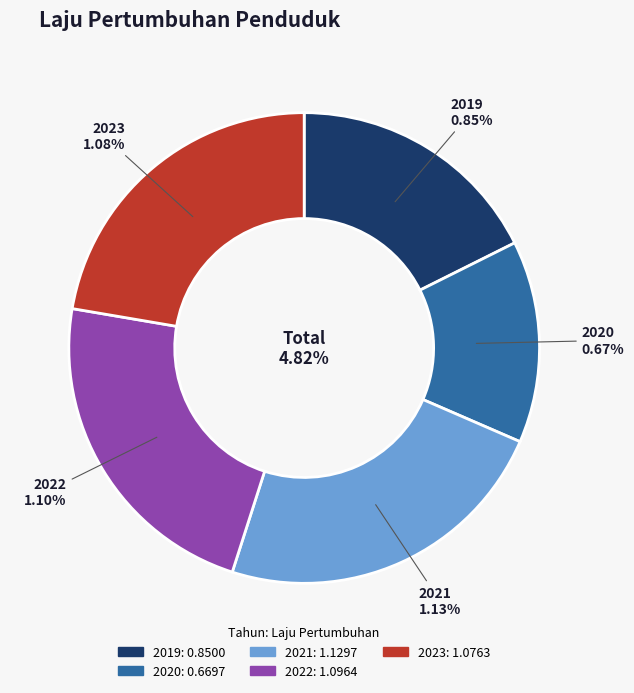

What percentage is the 2020 slice, to the nearest percent?

14%